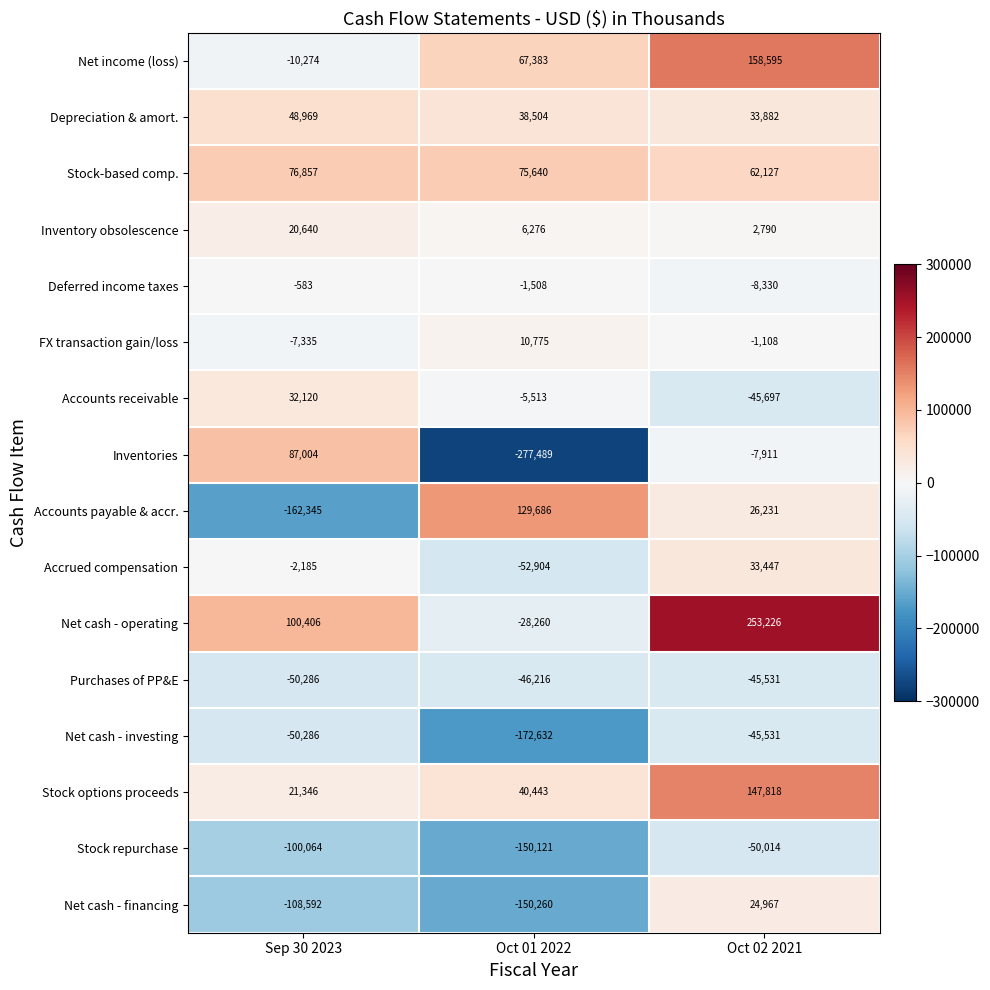

Rank the series at Oct 01 2022 from highest to lowest value.

Accounts payable & accr., Stock-based comp., Net income (loss), Stock options proceeds, Depreciation & amort., FX transaction gain/loss, Inventory obsolescence, Deferred income taxes, Accounts receivable, Net cash - operating, Purchases of PP&E, Accrued compensation, Stock repurchase, Net cash - financing, Net cash - investing, Inventories